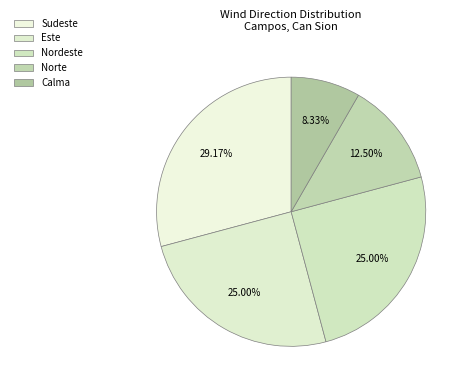

How many slices are in this pie chart?

5